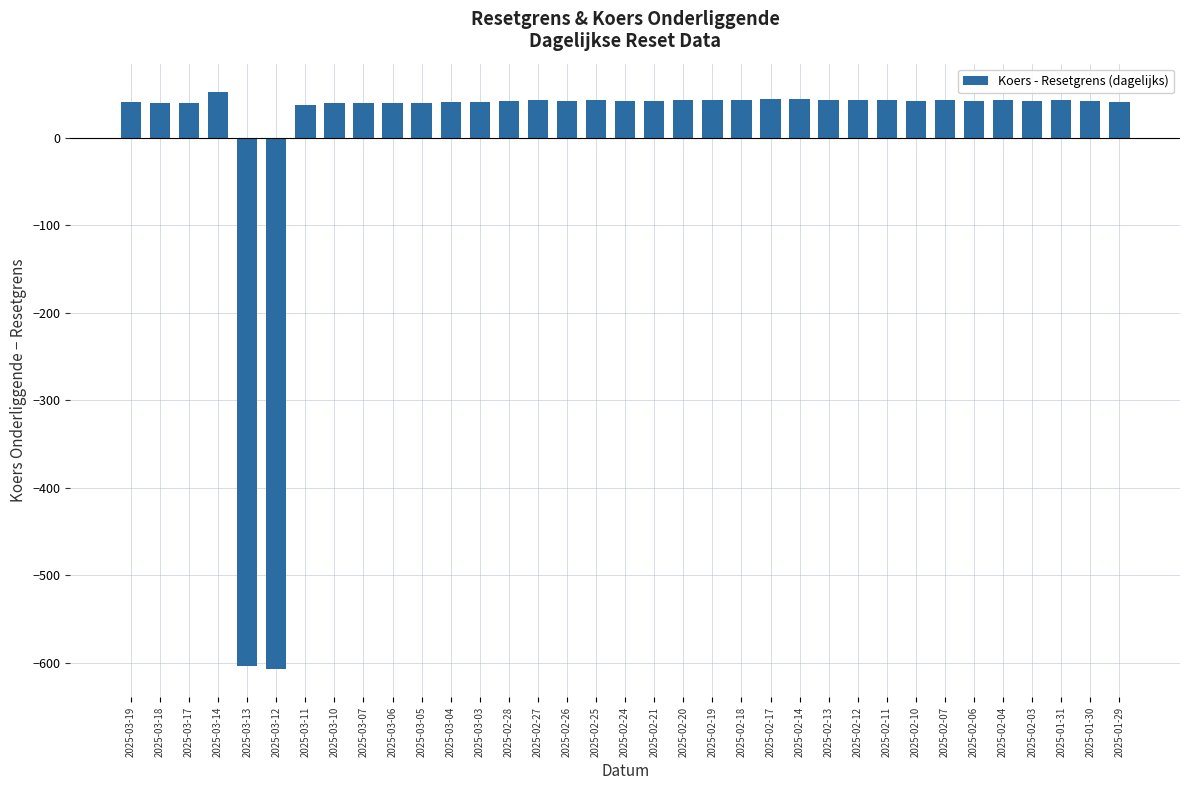

How many categories are shown in the chart?

35